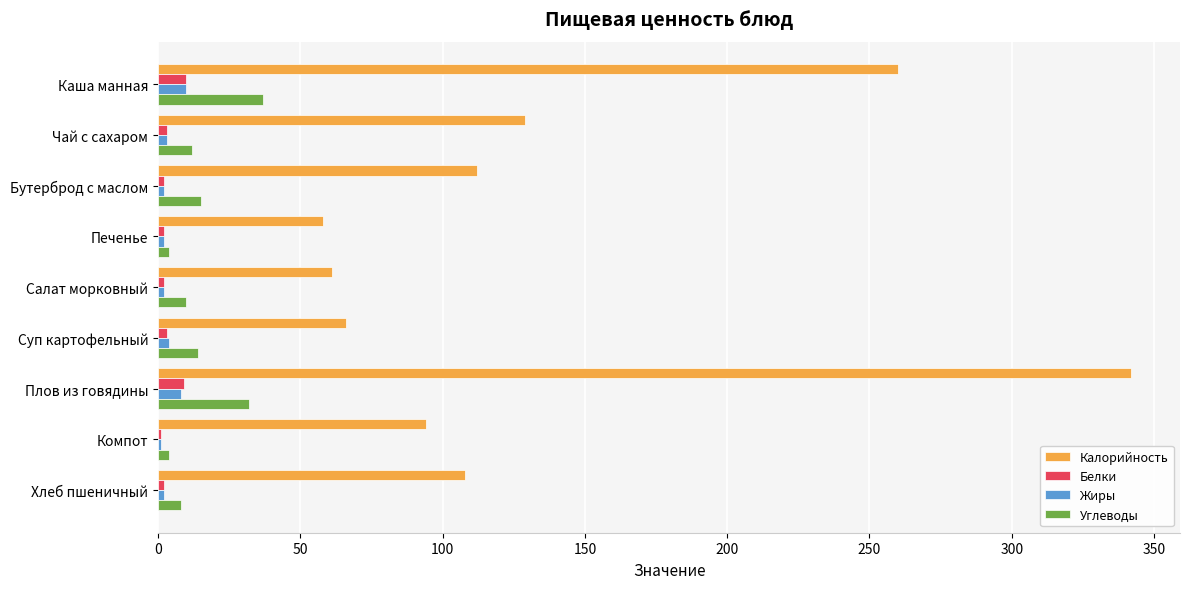

Which series changed the most between Бутерброд с маслом and Суп картофельный?

Калорийность